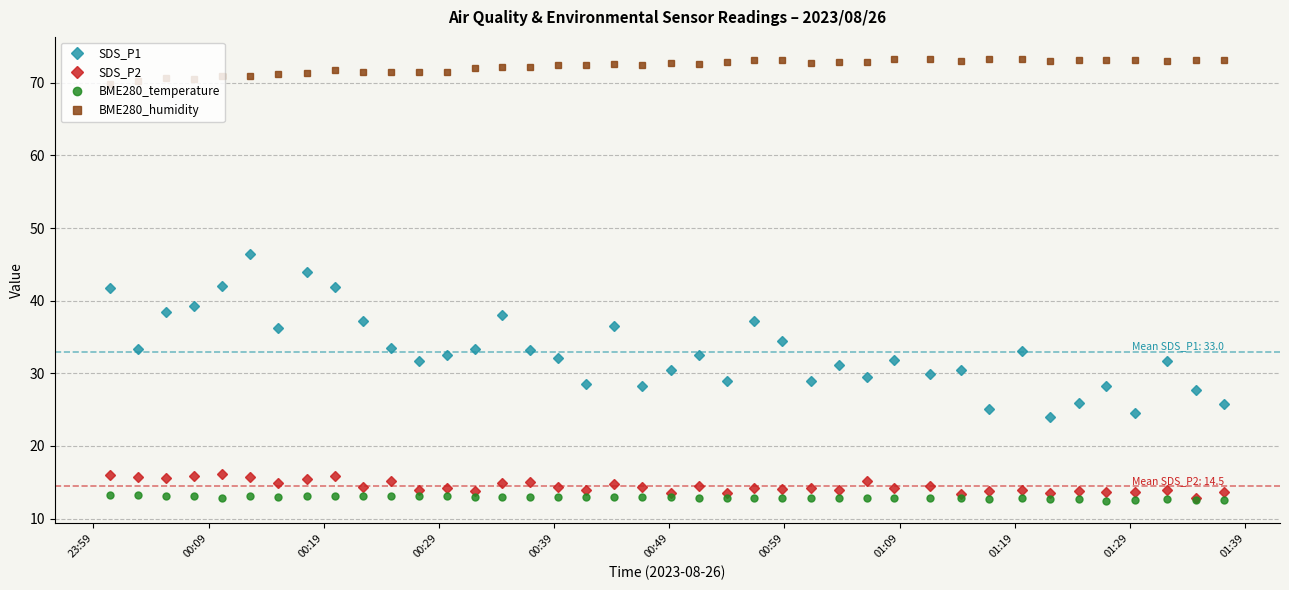

List the series in order of their peak value, lowest first.

BME280_temperature, SDS_P2, SDS_P1, BME280_humidity